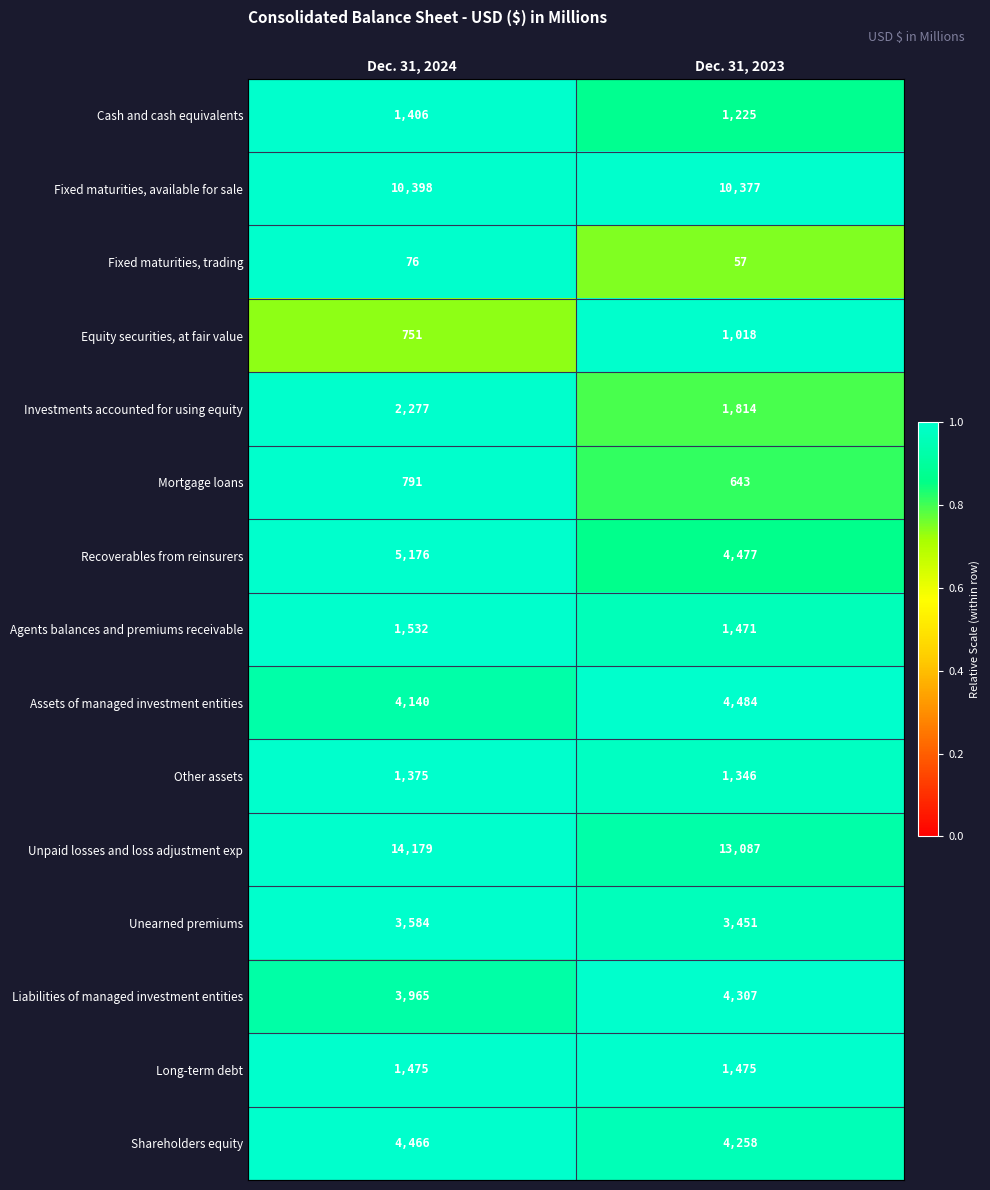

Reading right to left, what are all the values shown in this chart?

Cash and cash equivalents: Dec. 31, 2023=1225	Dec. 31, 2024=1406
Fixed maturities, available for sale: Dec. 31, 2023=10377	Dec. 31, 2024=10398
Fixed maturities, trading: Dec. 31, 2023=57	Dec. 31, 2024=76
Equity securities, at fair value: Dec. 31, 2023=1018	Dec. 31, 2024=751
Investments accounted for using equity: Dec. 31, 2023=1814	Dec. 31, 2024=2277
Mortgage loans: Dec. 31, 2023=643	Dec. 31, 2024=791
Recoverables from reinsurers: Dec. 31, 2023=4477	Dec. 31, 2024=5176
Agents balances and premiums receivable: Dec. 31, 2023=1471	Dec. 31, 2024=1532
Assets of managed investment entities: Dec. 31, 2023=4484	Dec. 31, 2024=4140
Other assets: Dec. 31, 2023=1346	Dec. 31, 2024=1375
Unpaid losses and loss adjustment exp: Dec. 31, 2023=13087	Dec. 31, 2024=14179
Unearned premiums: Dec. 31, 2023=3451	Dec. 31, 2024=3584
Liabilities of managed investment entities: Dec. 31, 2023=4307	Dec. 31, 2024=3965
Long-term debt: Dec. 31, 2023=1475	Dec. 31, 2024=1475
Shareholders equity: Dec. 31, 2023=4258	Dec. 31, 2024=4466